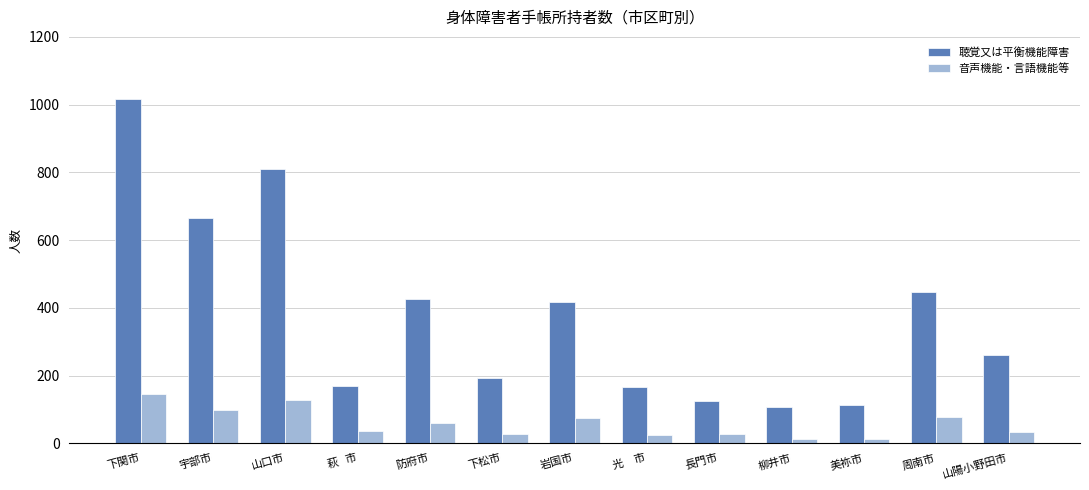

What is the average value of the 聴覚又は平衡機能障害 series?

378